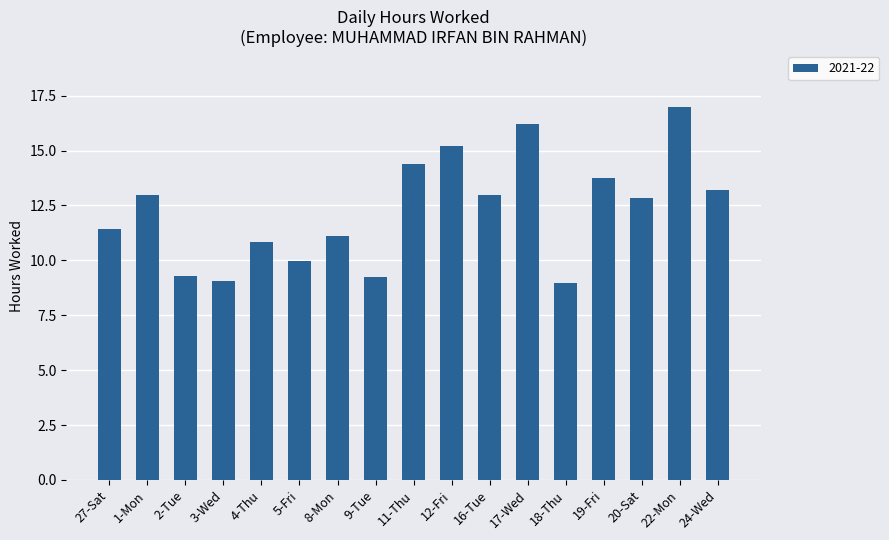

What is the maximum value shown in the chart?

17.0